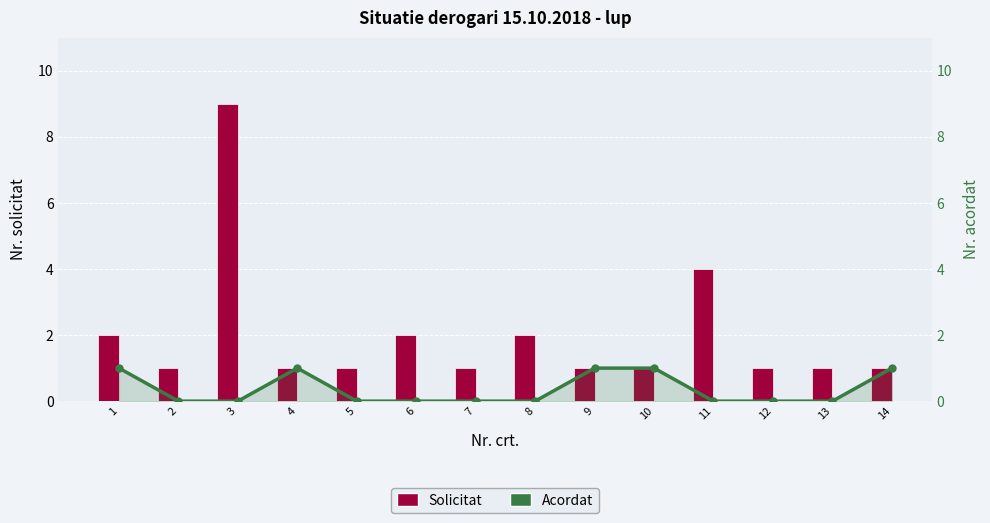

How many distinct data groups are displayed?

2